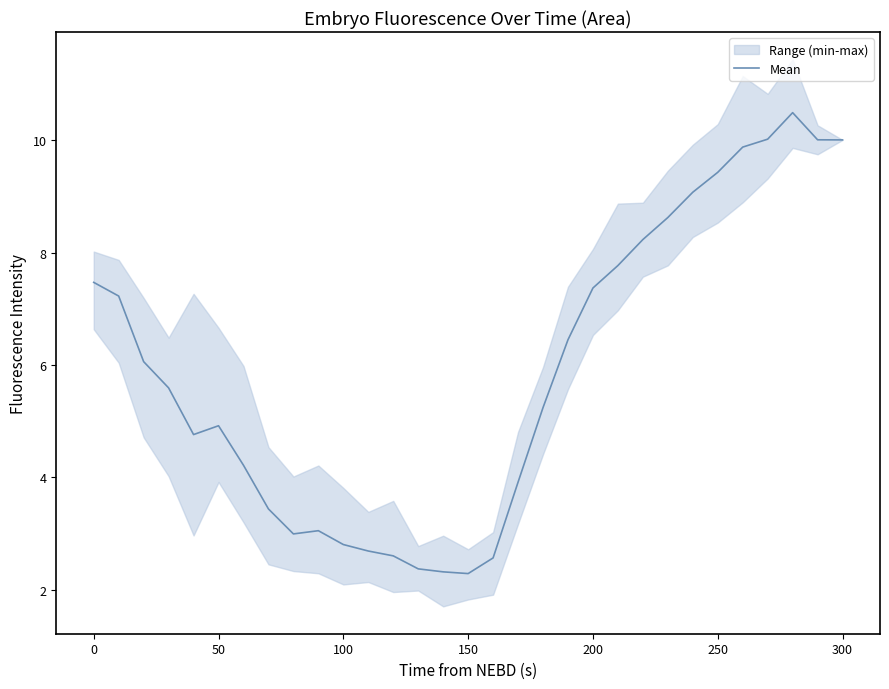

Does the chart have visible grid lines?

No